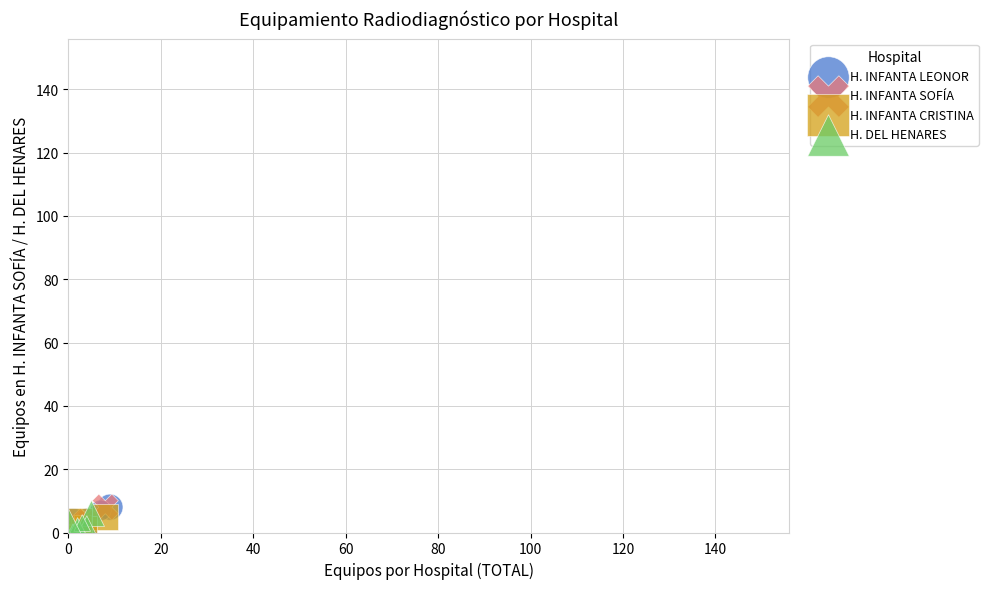

What are all the series names shown in the legend?

H. INFANTA LEONOR, H. INFANTA SOFÍA, H. INFANTA CRISTINA, H. DEL HENARES